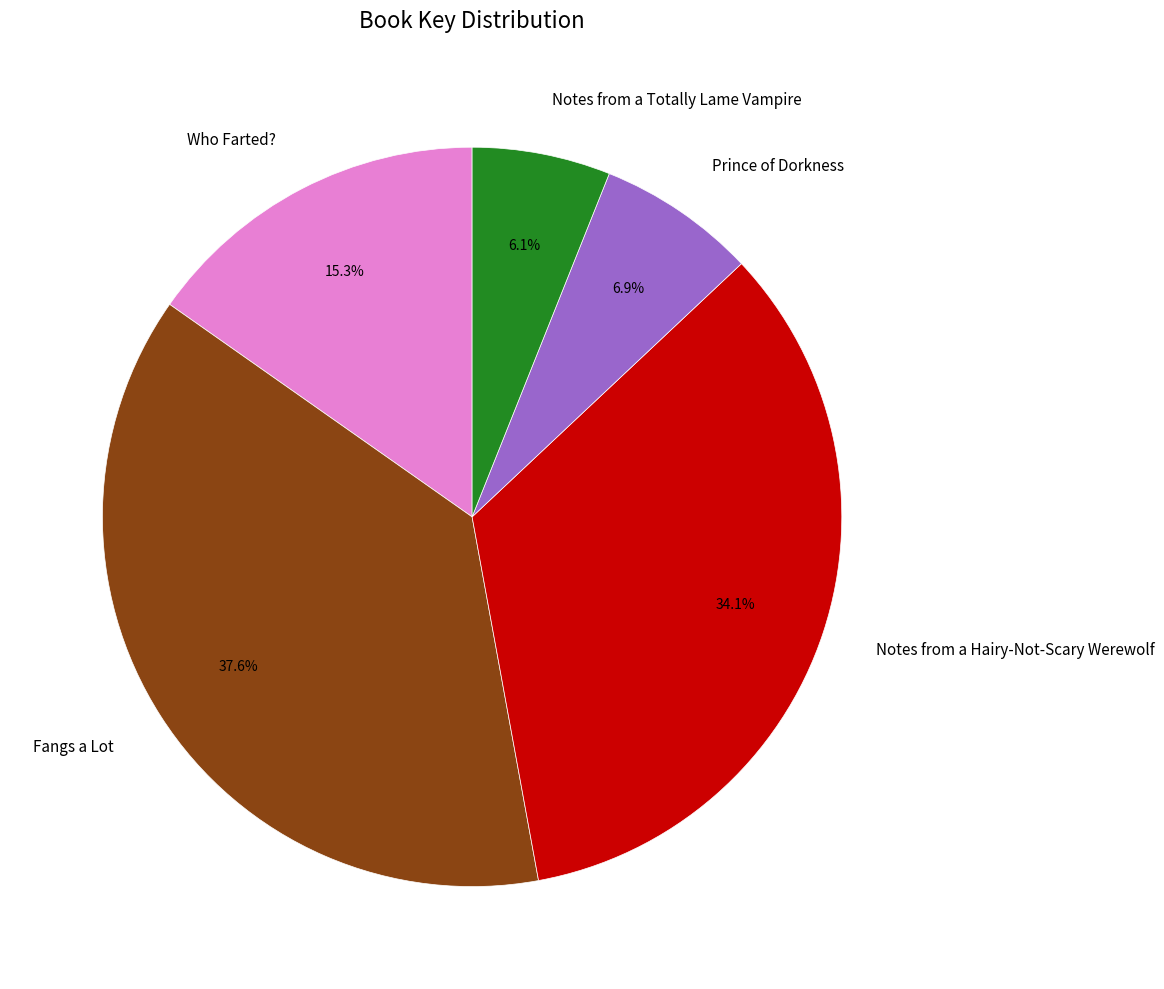

Is the sum of Notes from a Totally Lame Vampire and Prince of Dorkness greater than half?

No